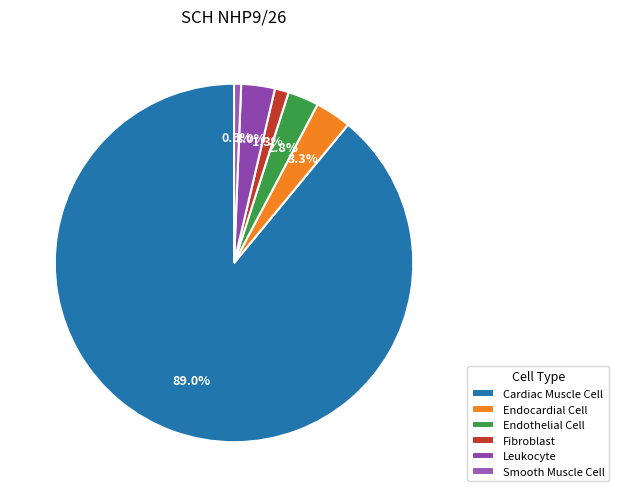

To the nearest percent, what is the difference between the largest and smallest slice percentages?

88%